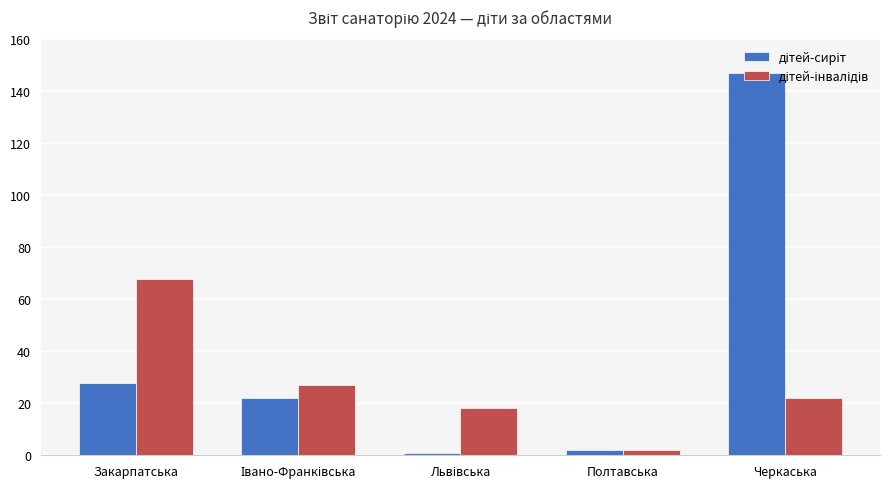

What is the greatest value displayed?

147